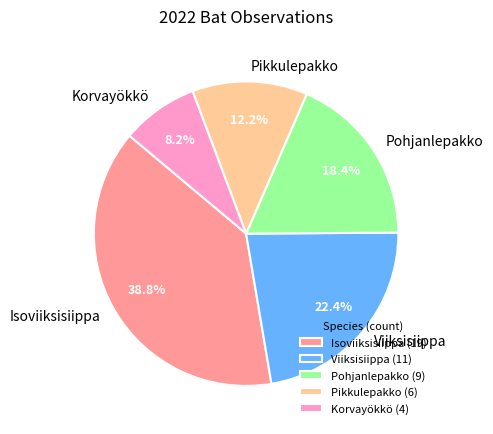

Is Pohjanlepakko the majority of the pie?

No